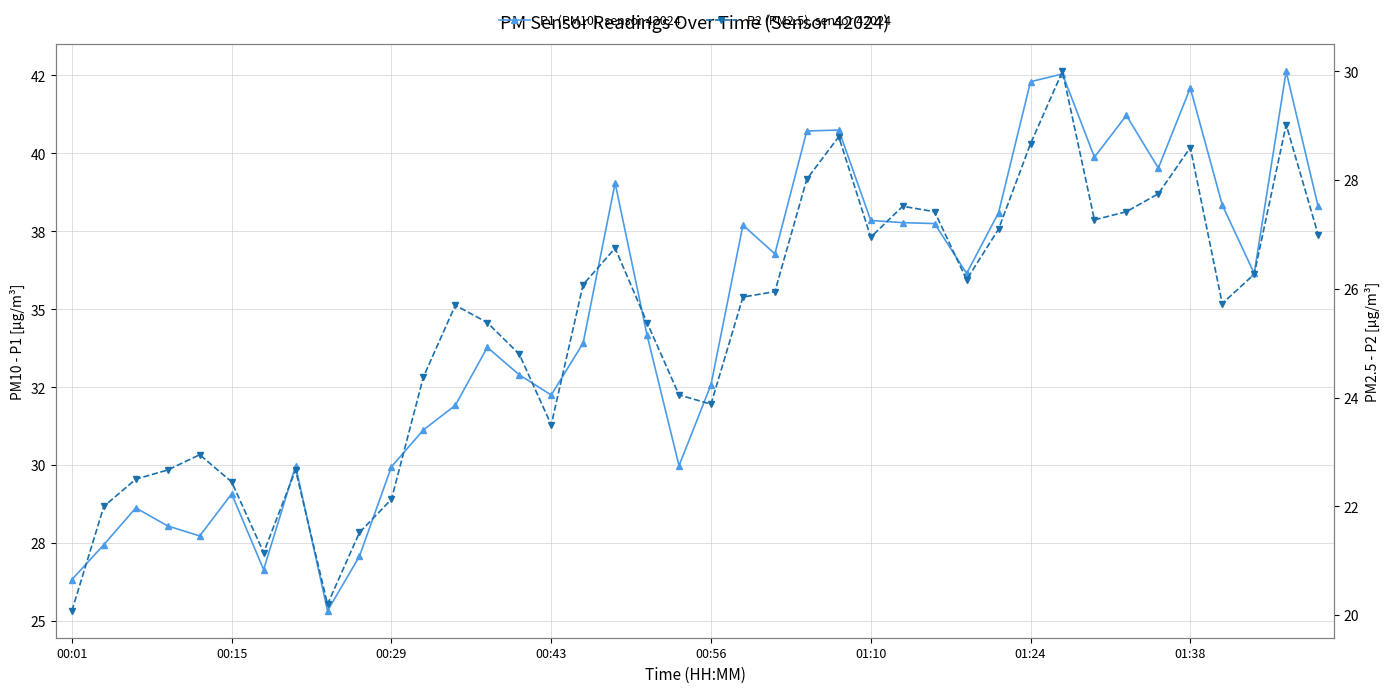

Which series has the largest range (max minus min)?

P1 (PM10), sensor 42024